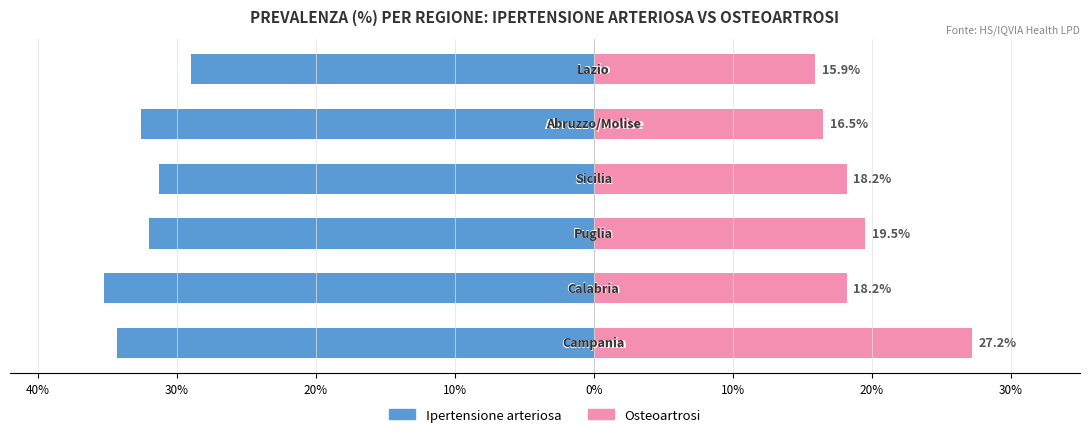

What is the difference between the maximum and minimum values in the Ipertensione arteriosa series?

6.2